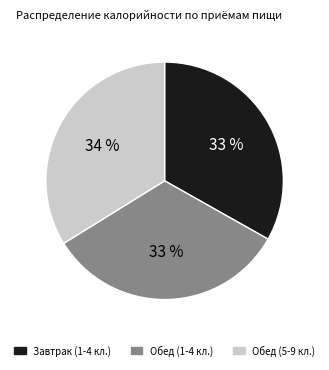

How many slices are in this pie chart?

3